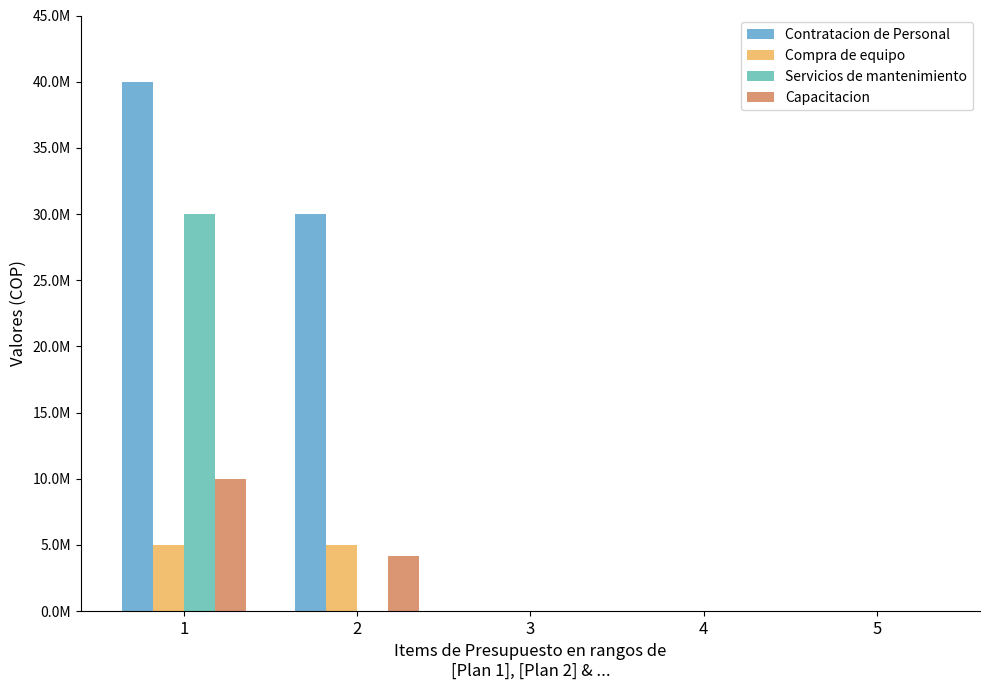

Reading left to right, what are all the values shown in this chart?

Contratacion de Personal: 40000000	30000000	0	0	0
Compra de equipo: 5000000	5000000	0	0	0
Servicios de mantenimiento: 30000000	0	0	0	0
Capacitacion: 10000000	4200000	0	0	0